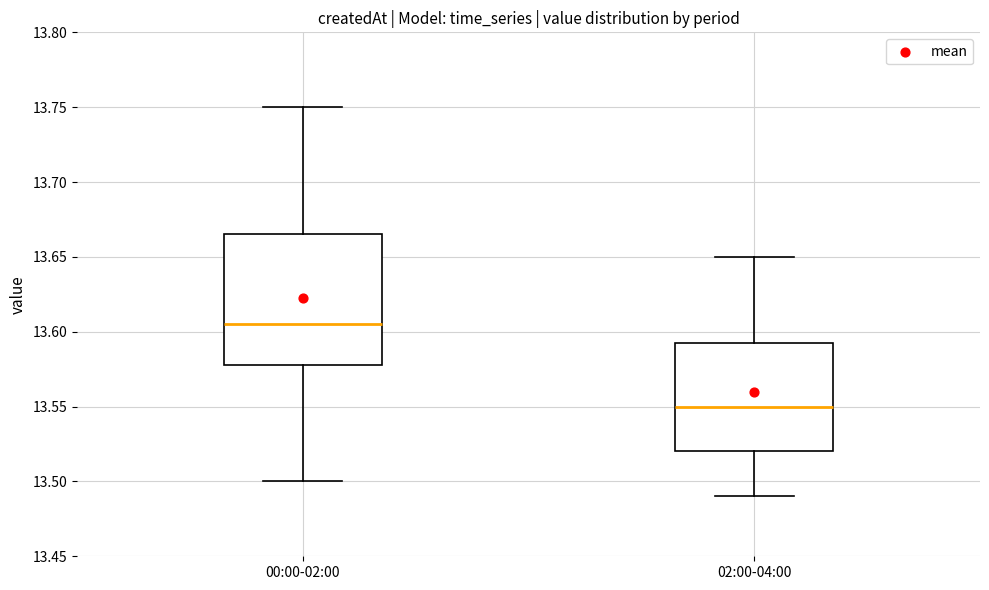

Which box's median line is the lowest?

02:00-04:00